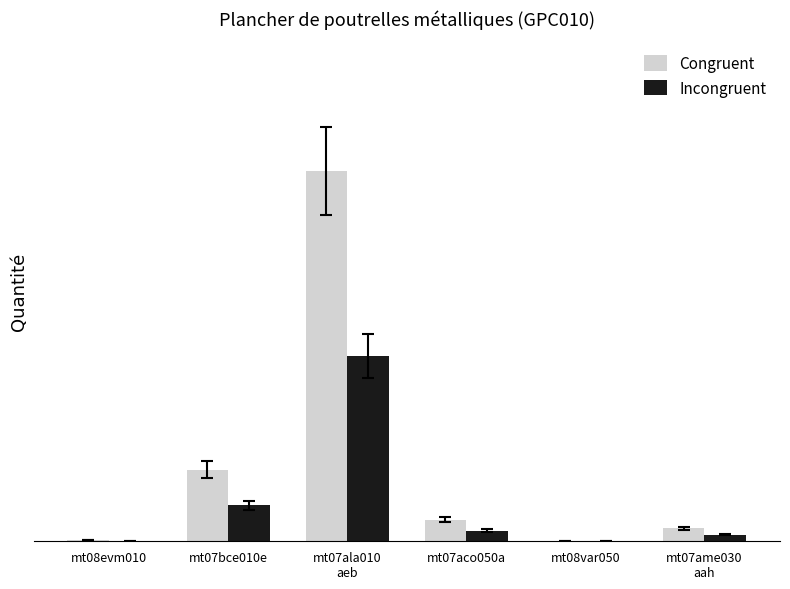

Reading left to right, transcribe all the data shown in this chart.

Congruent: 0.1	6.0	31.0	1.8	0.0	1.1
Incongruent: 0.1	3.0	15.5	0.9	0.0	0.6